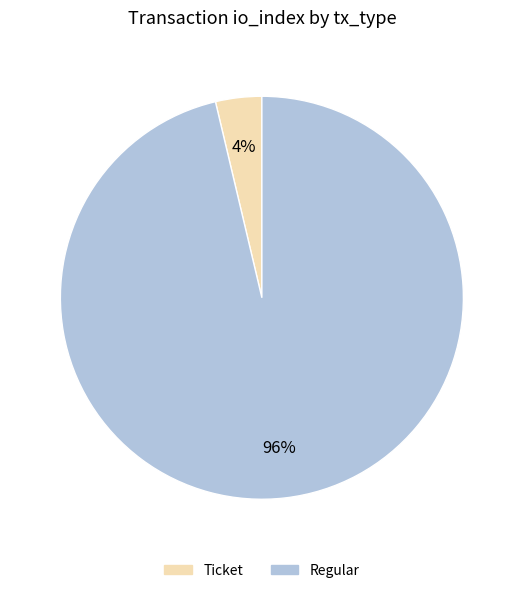

Rank the categories by value from lowest to highest.

Ticket, Regular